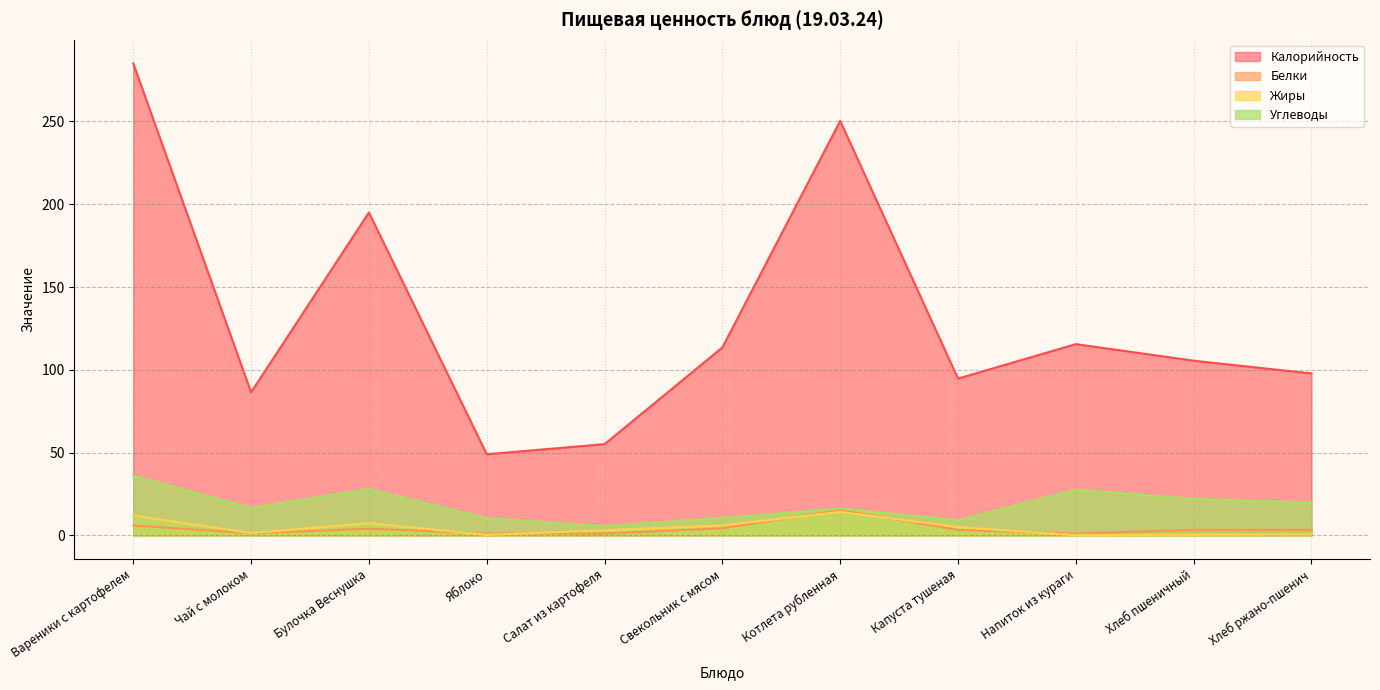

Between Чай с молоком and Салат из картофеля, which series saw the biggest shift?

Калорийность